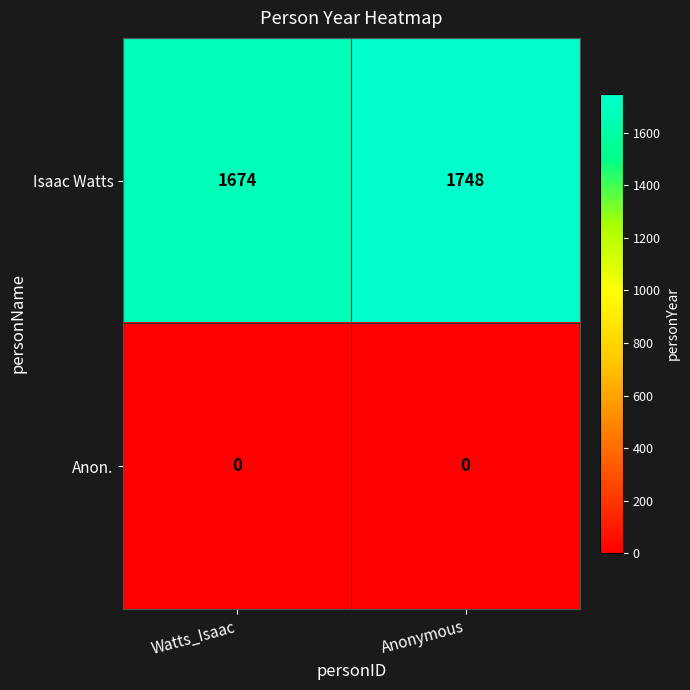

At how many categories does at least one series exceed 1449?

2